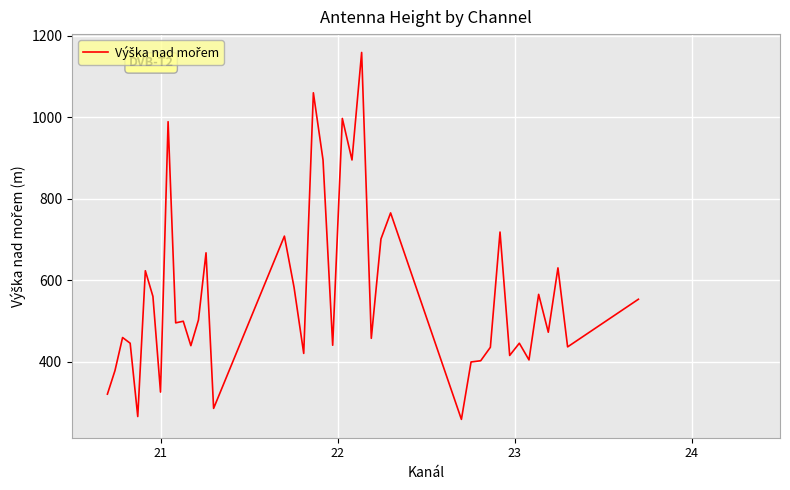

Count the number of data series in this chart.

1